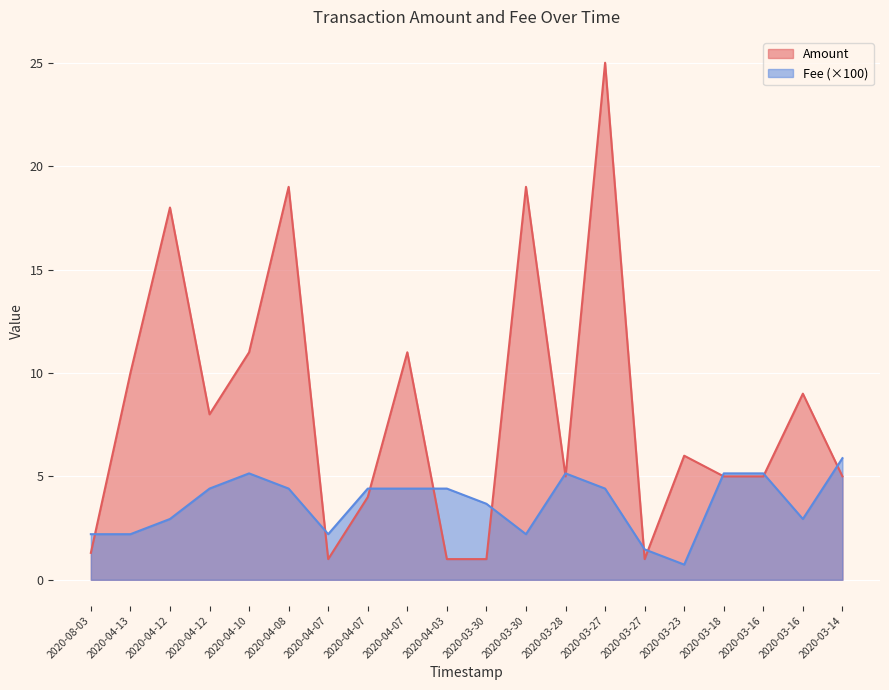

At which label does Amount reach its minimum?

2020-04-07